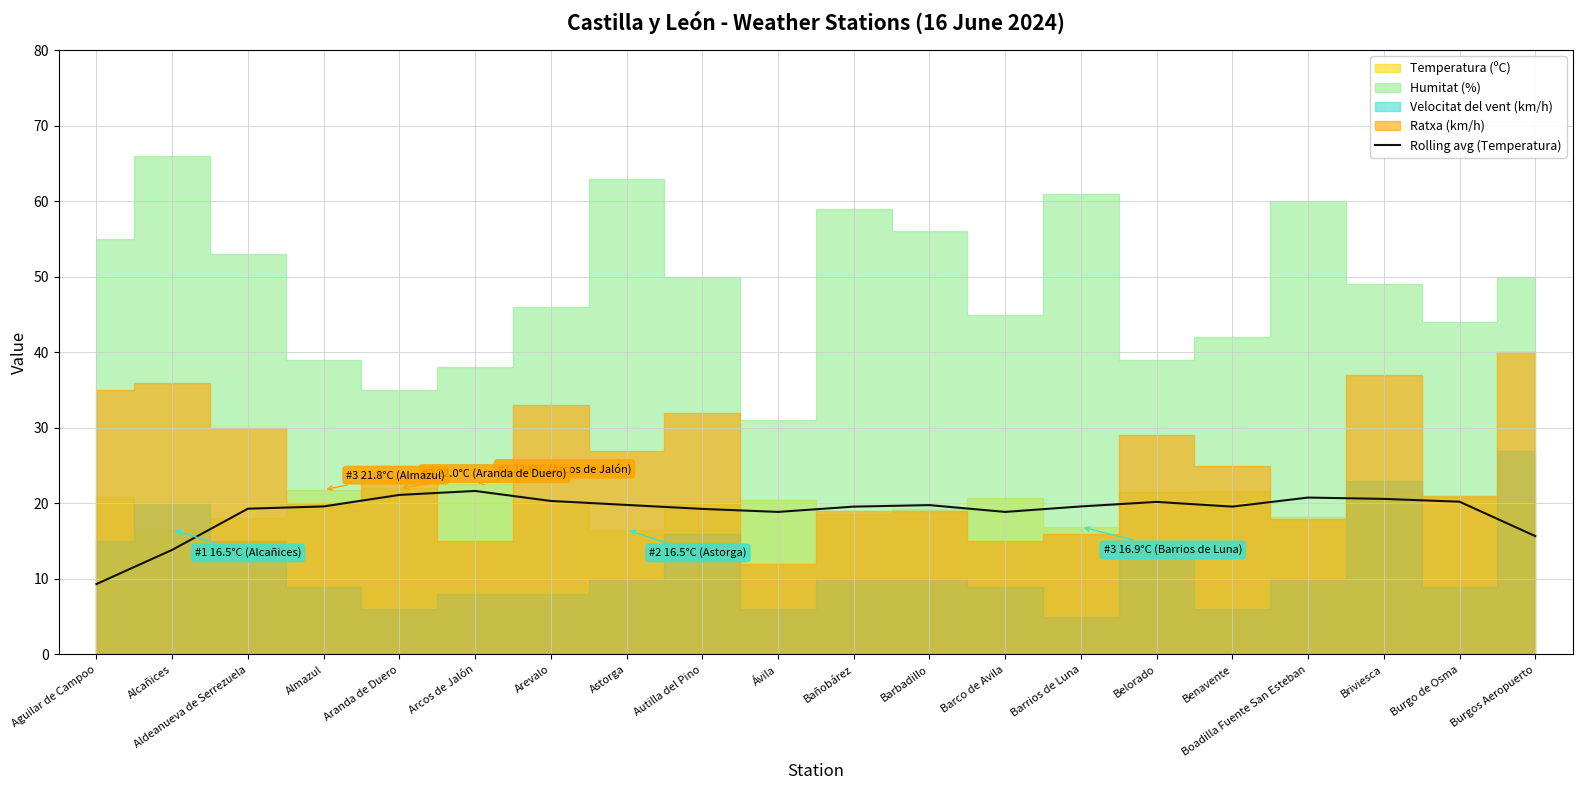

What is the minimum value for Rolling avg (Temperatura)?

9.3